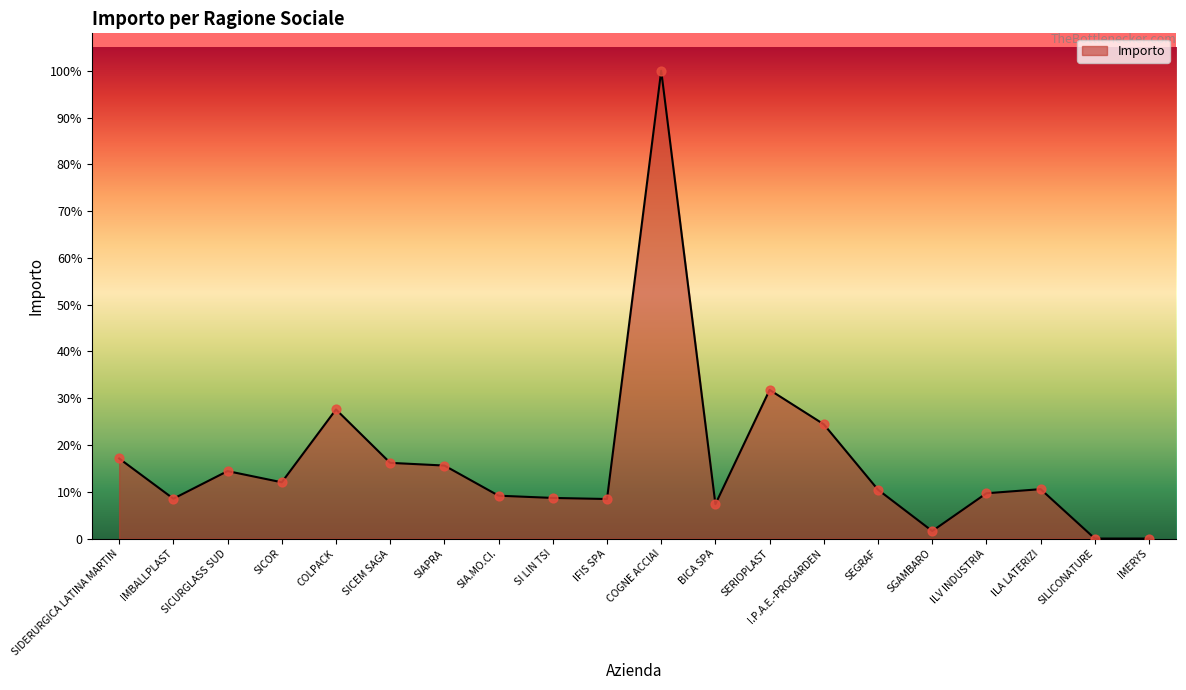

Does the chart have visible grid lines?

No